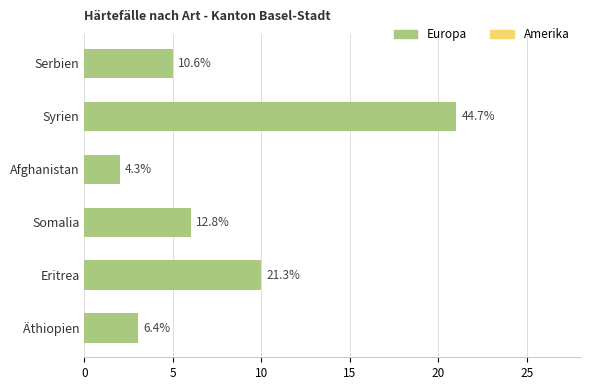

Are the bars horizontal?

Yes